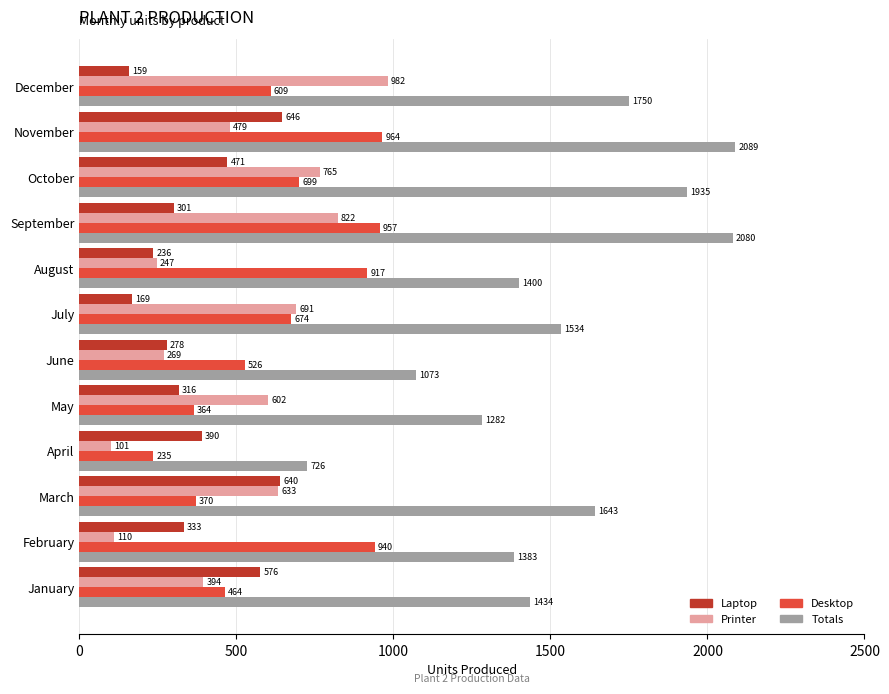

Rank the series by their maximum value, from lowest to highest.

Laptop, Desktop, Printer, Totals